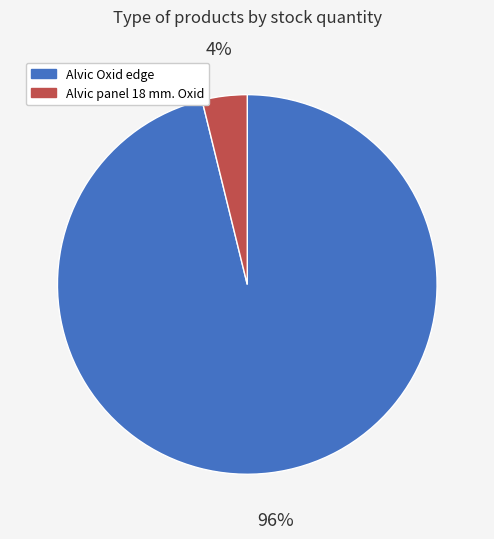

Which category has the smallest portion of the pie?

Alvic panel 18 mm. Oxid